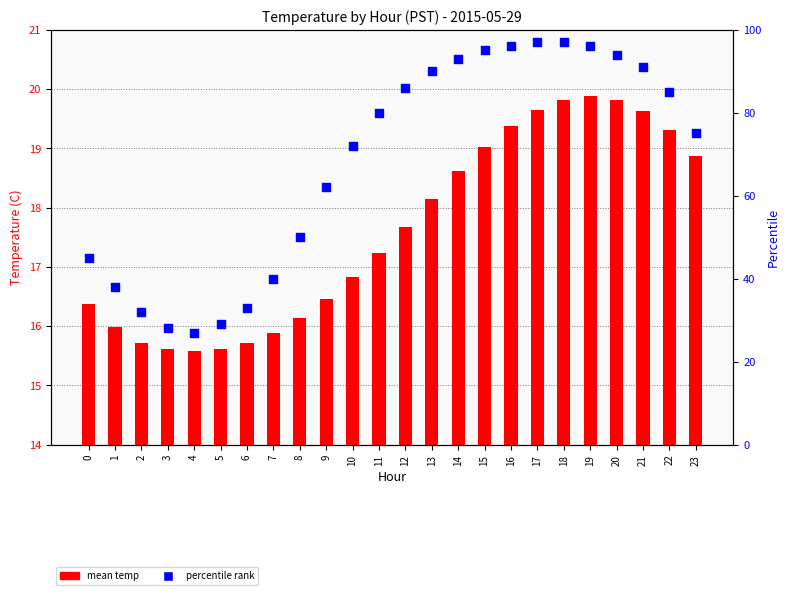

At which category is the sum across all series the highest?

18